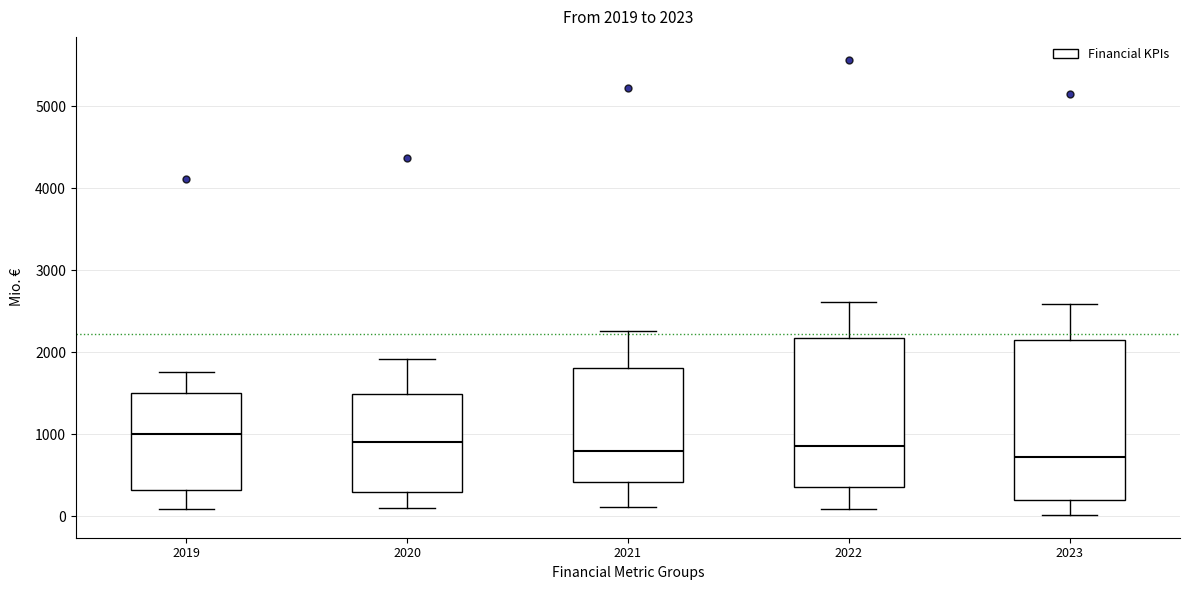

Comparing the boxes themselves (not the whiskers), which one is the tallest?

2023